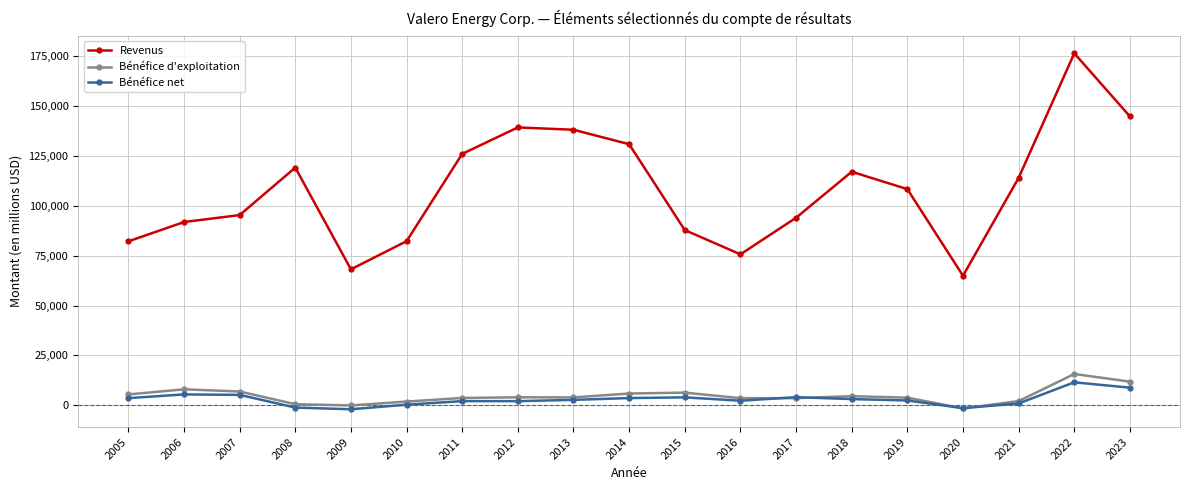

At which label does Bénéfice net first exceed 2720?

2005